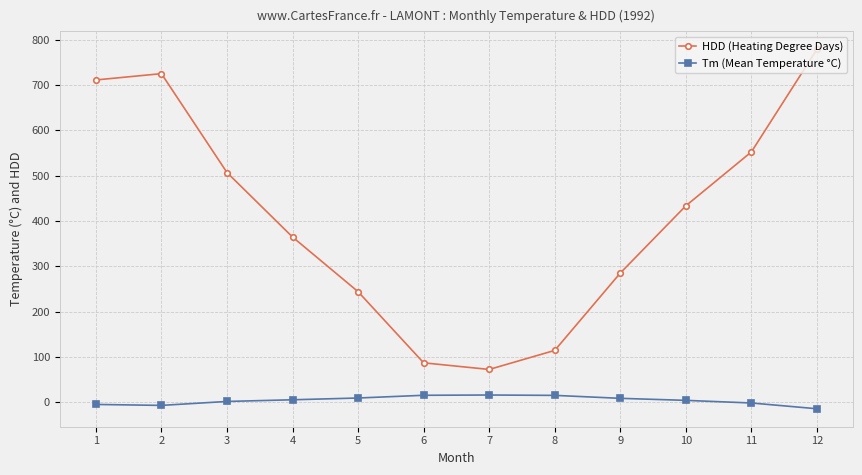

At 8, list the series in order from largest to smallest.

HDD (Heating Degree Days), Tm (Mean Temperature °C)